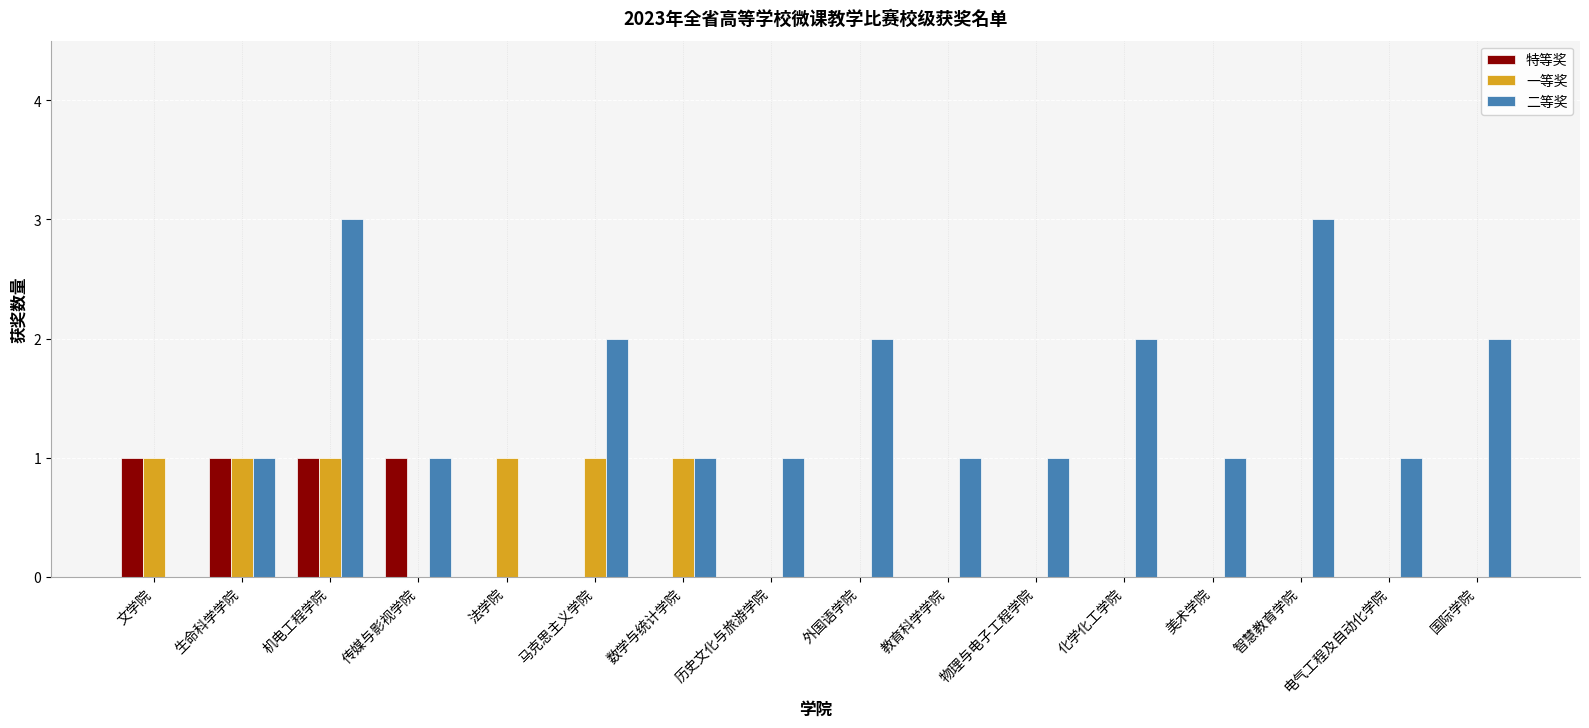

At which category is the sum across all series the highest?

机电工程学院